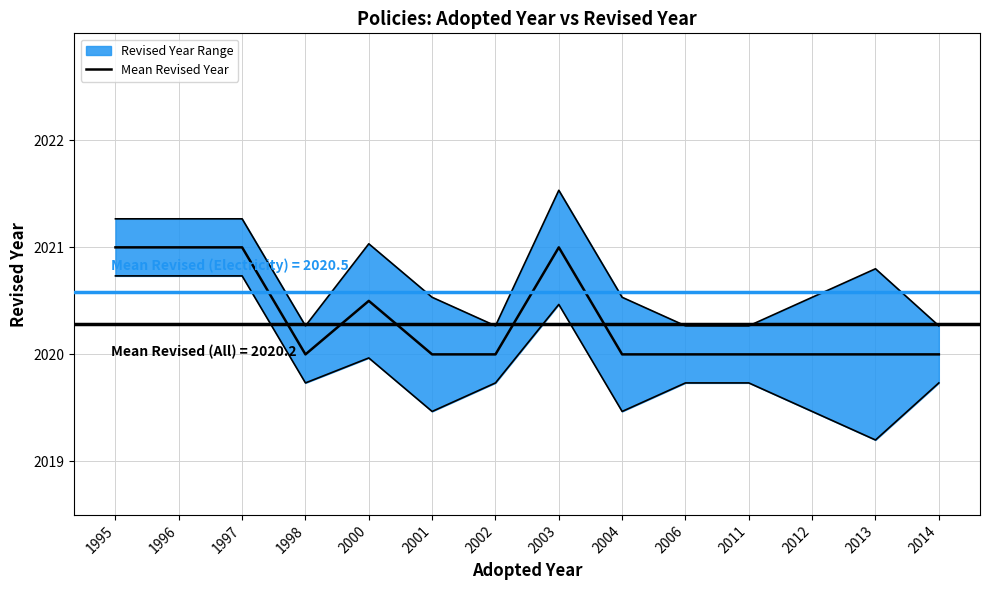

Rank the categories by value from lowest to highest.

1998, 2001, 2002, 2004, 2006, 2011, 2012, 2013, 2014, 2000, 1995, 1996, 1997, 2003